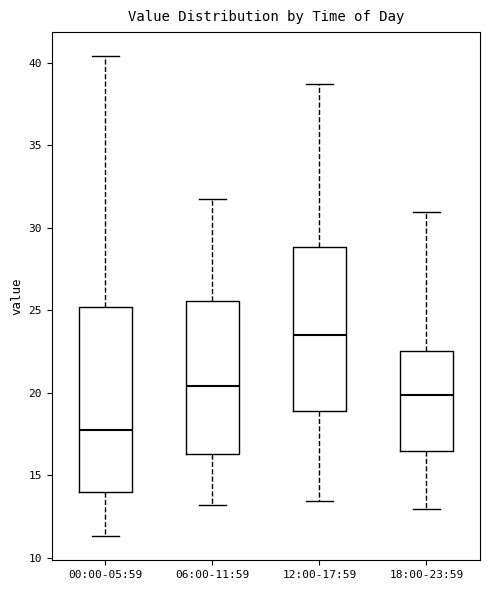

Comparing the boxes themselves (not the whiskers), which one is the tallest?

00:00-05:59